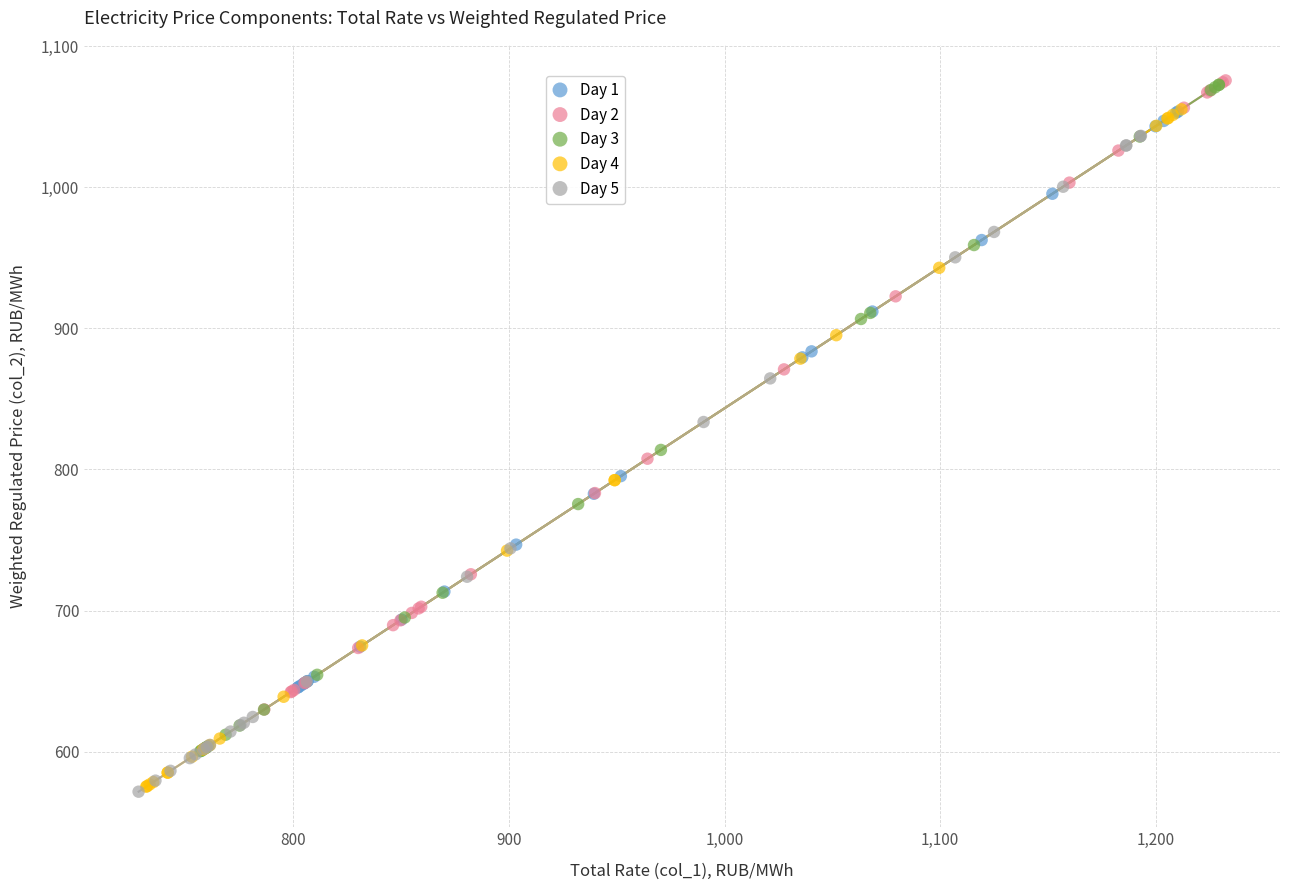

Which series has the widest spread of Y values?

Day 4